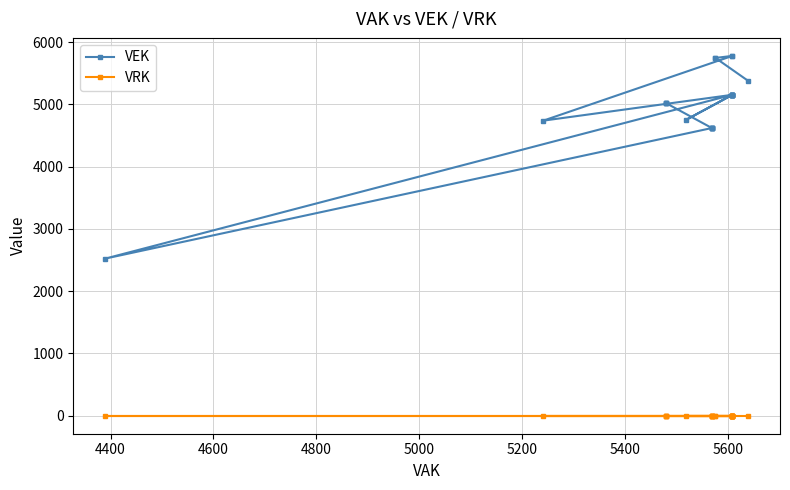

Is this an area chart (filled region under the line)?

No